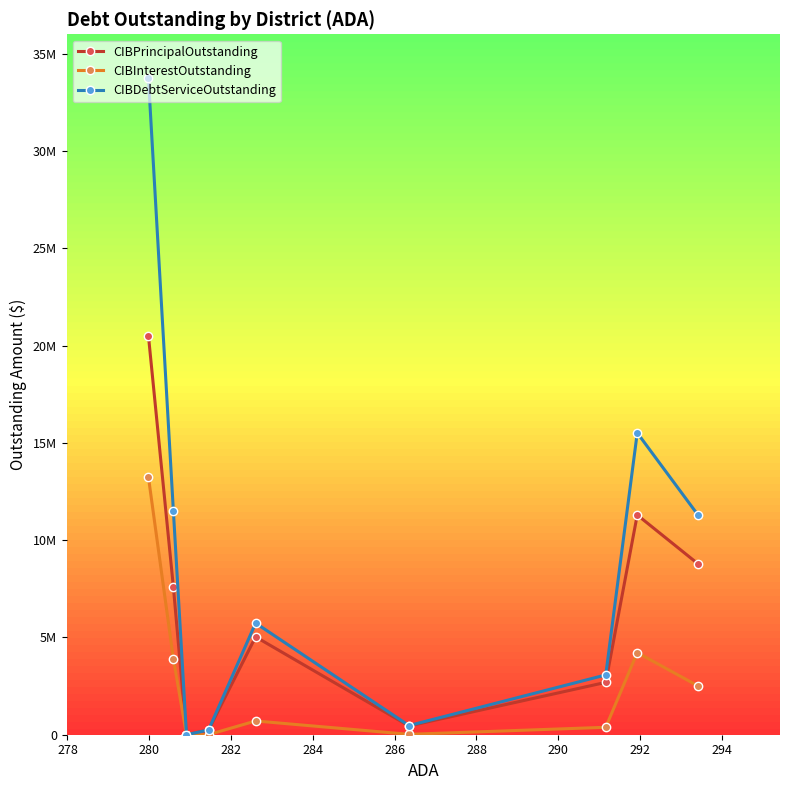

Is this an area chart (filled region under the line)?

No